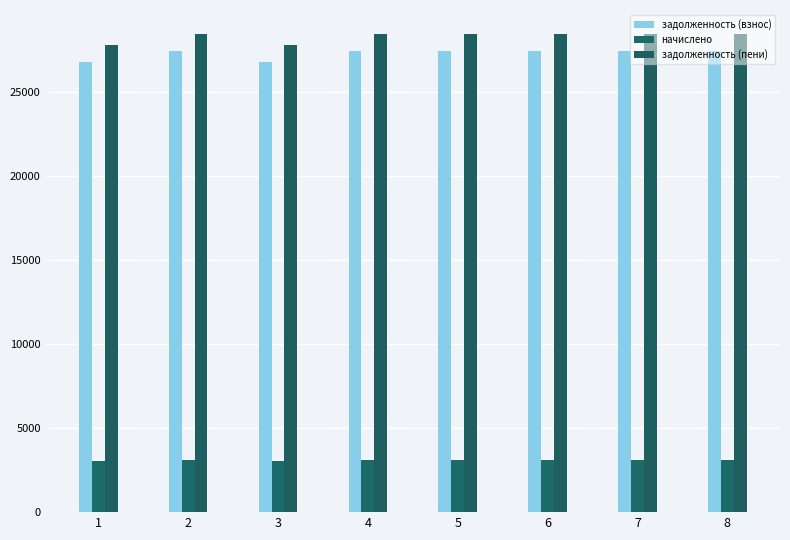

What is the minimum value for начислено?

3031.2